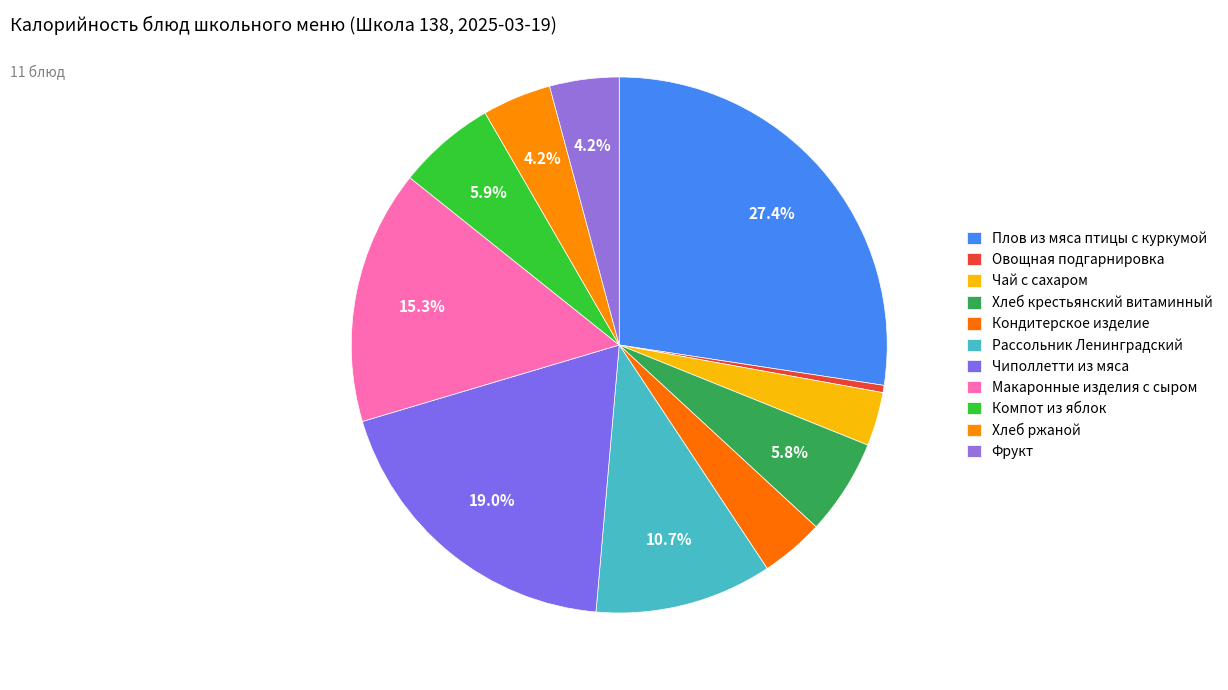

The Плов из мяса птицы с куркумой slice represents 38% of the pie. True or false?

False